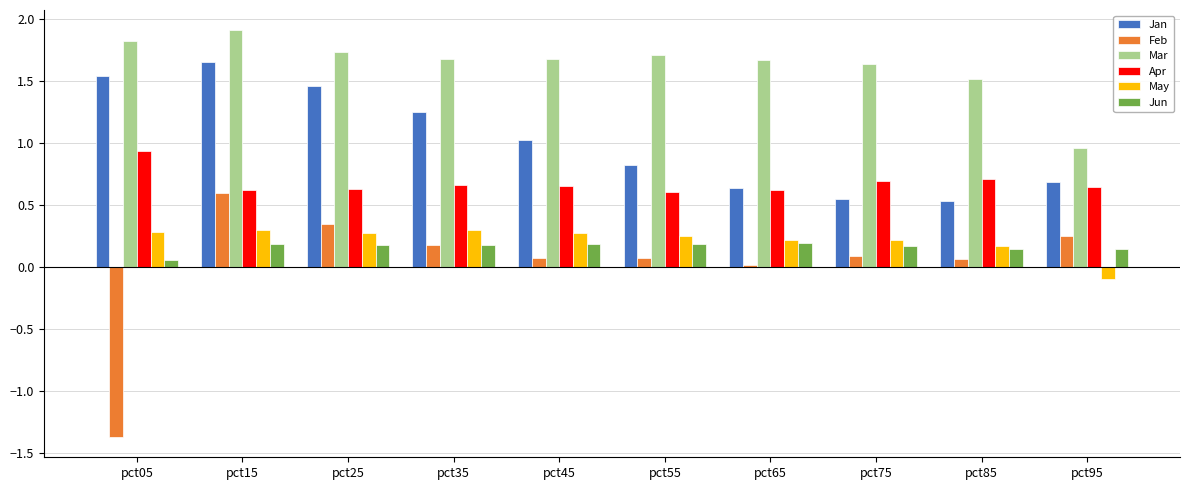

At which category is the sum across all series the highest?

pct15